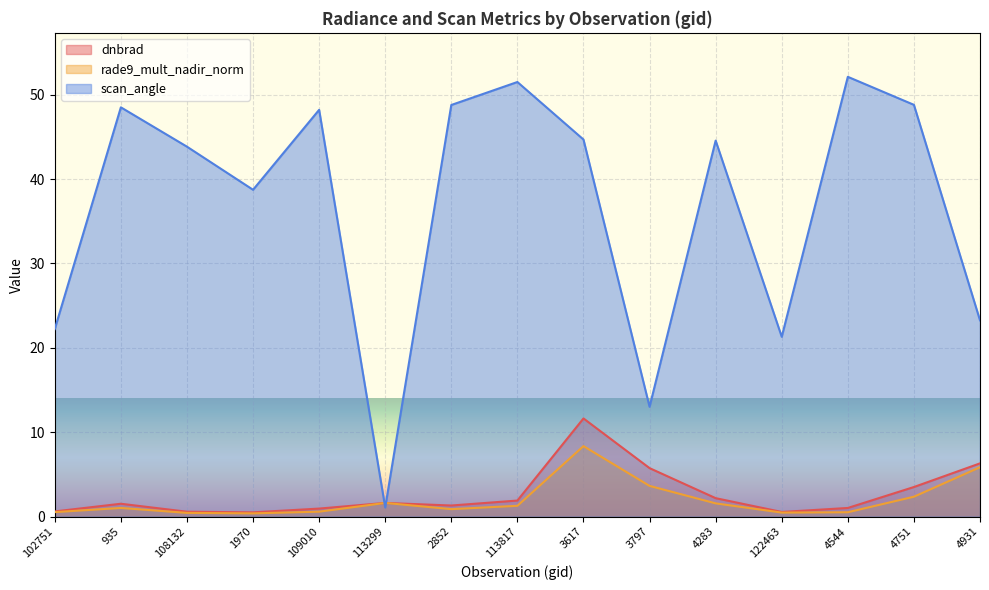

True or false: rade9_mult_nadir_norm has a value of 1.6 at 113299.

True